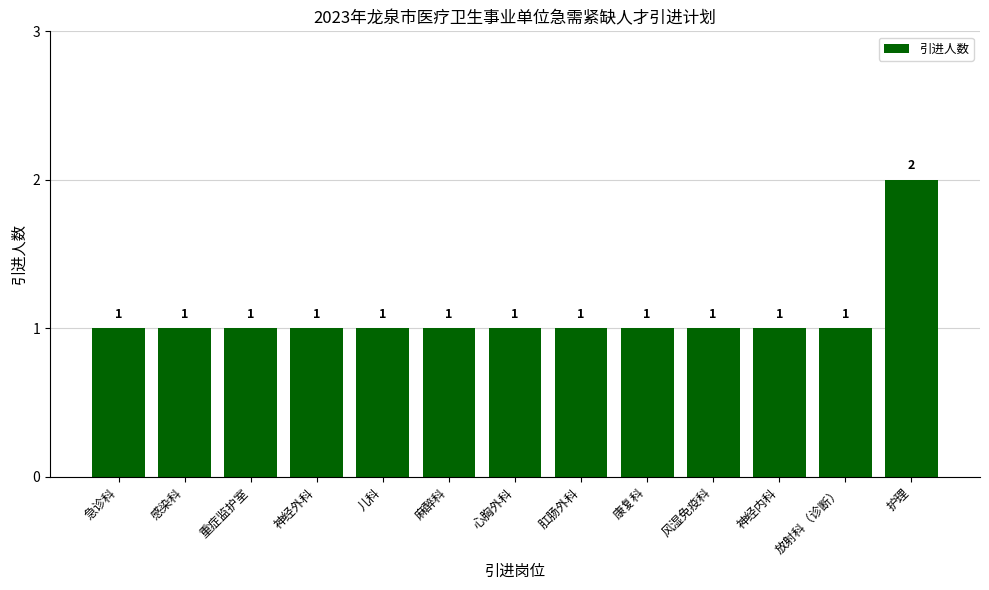

Count the values in the range 1 to 2.

13